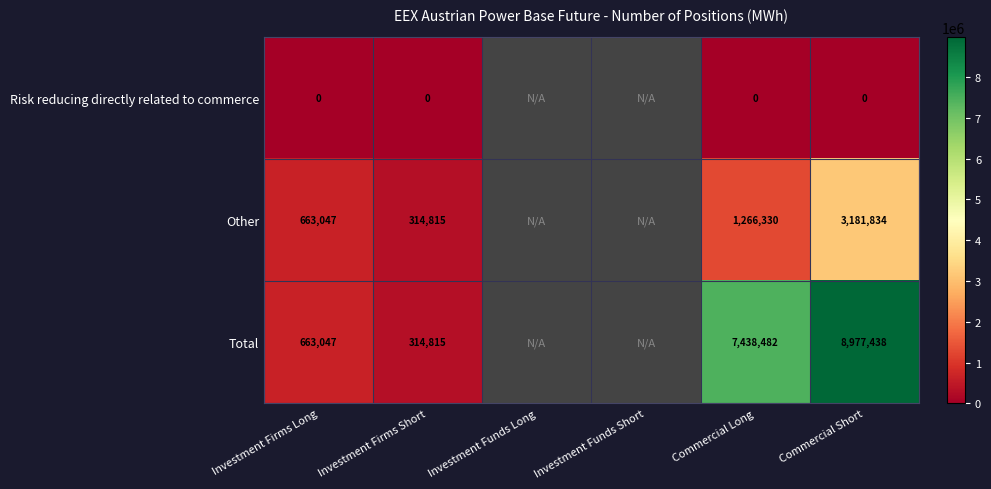

True or false: Other has a value of 1028295 at Commercial Short.

False